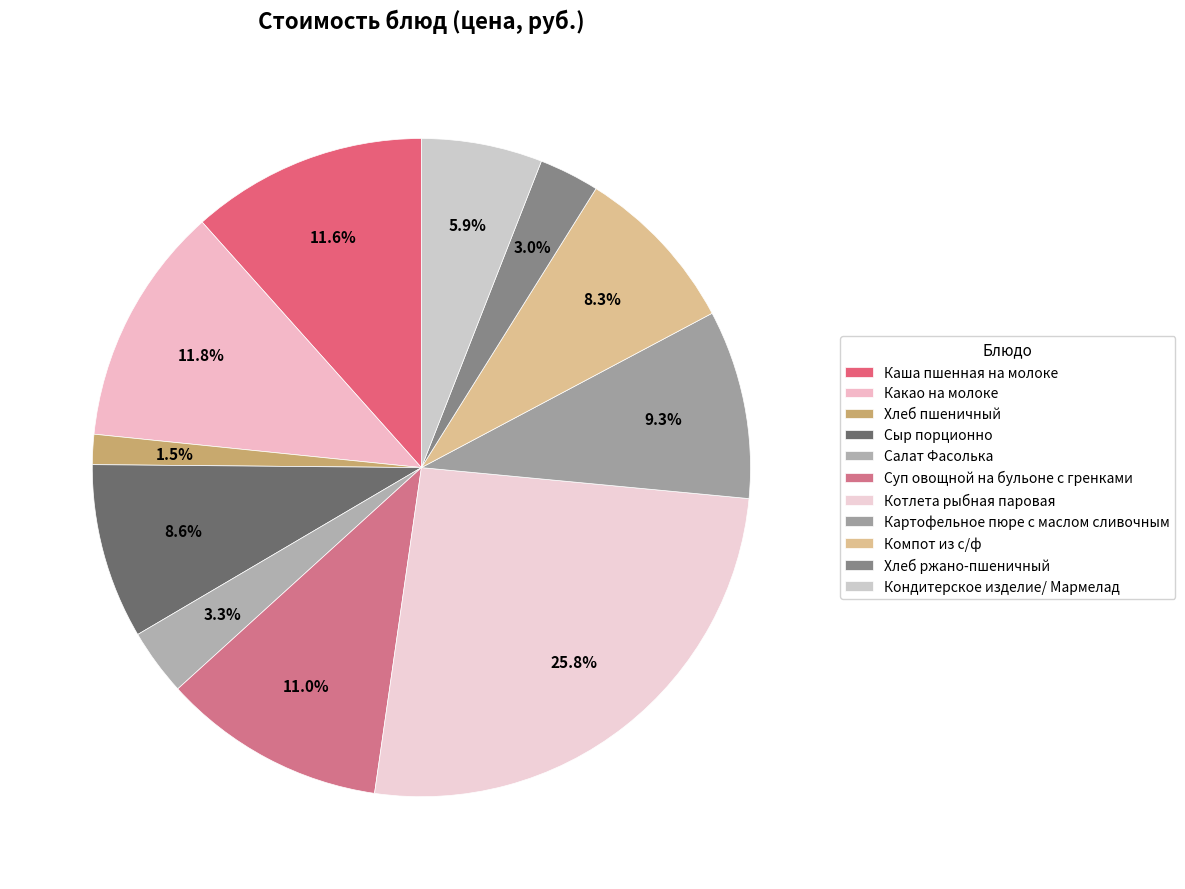

How many segments does this pie chart have?

11